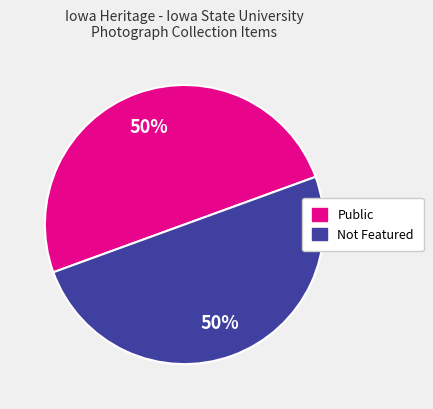

What is the ratio of the value at Public to the value at Not Featured?

1.0